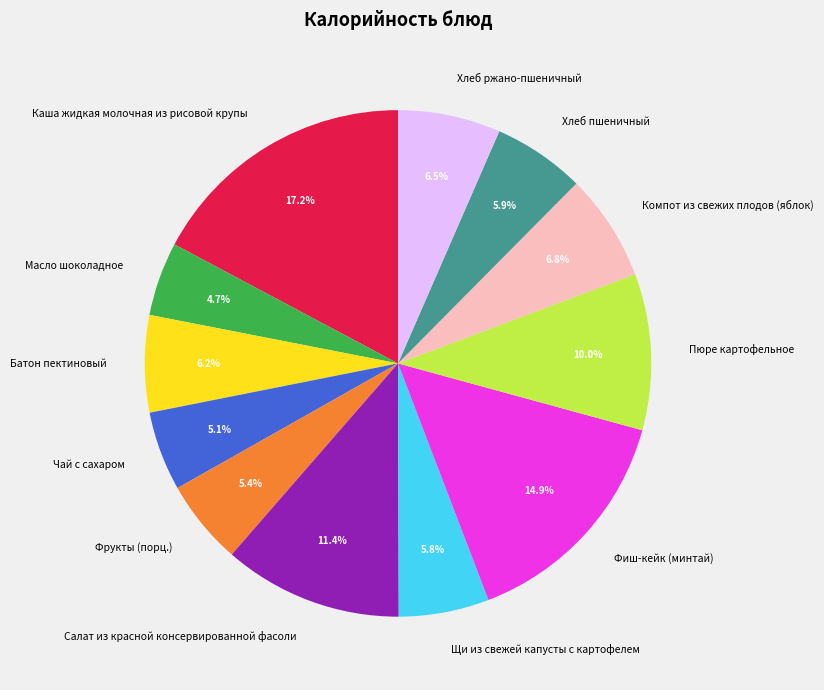

How many segments does this pie chart have?

12